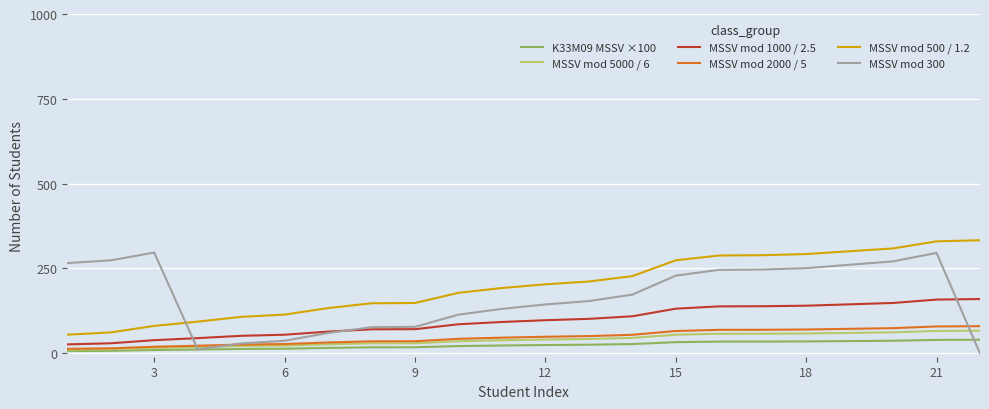

True or false: MSSV mod 500 / 1.2 and MSSV mod 2000 / 5 cross at least once.

False